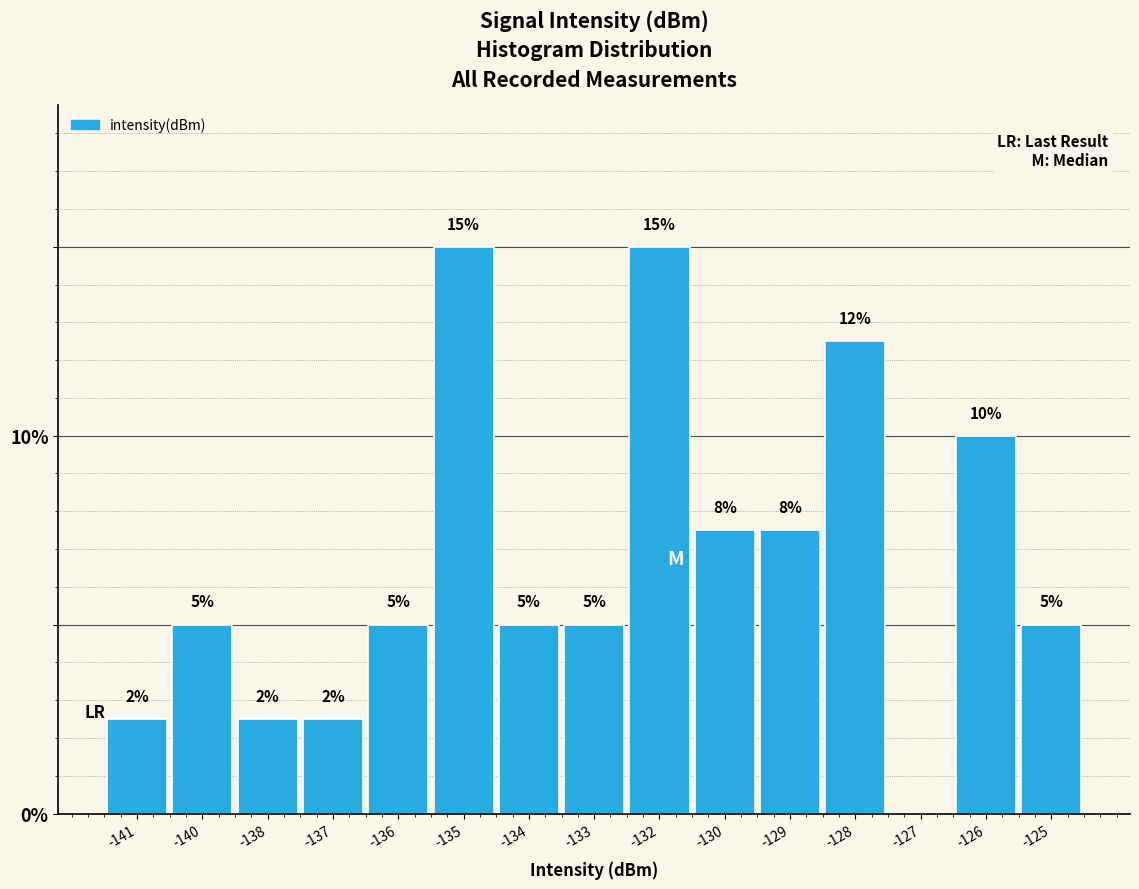

Between -138 and -125, which is larger?

-125